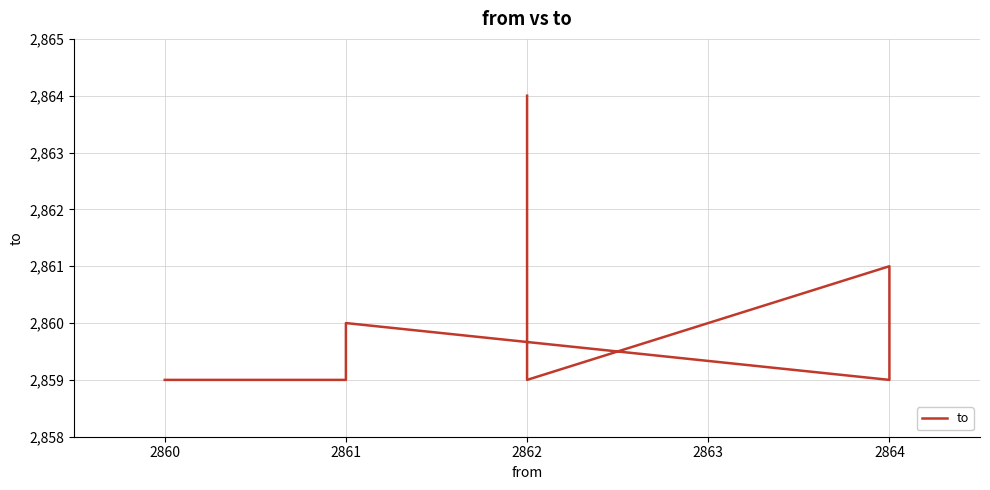

What is the difference between the second highest and second lowest values?

2